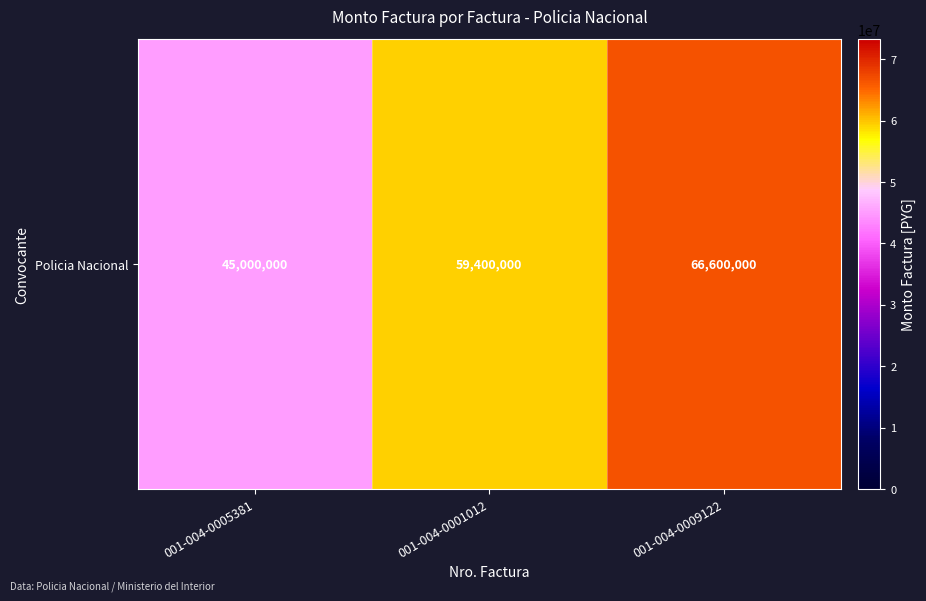

Count the values in the range 45000000 to 66600000.

3